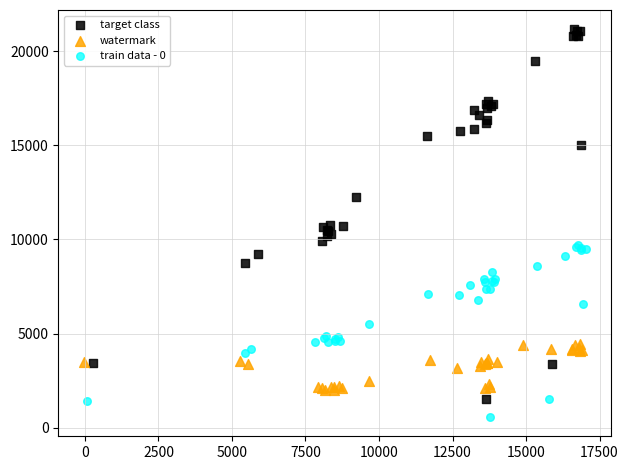

What are all the series names shown in the legend?

target class, watermark, train data - 0